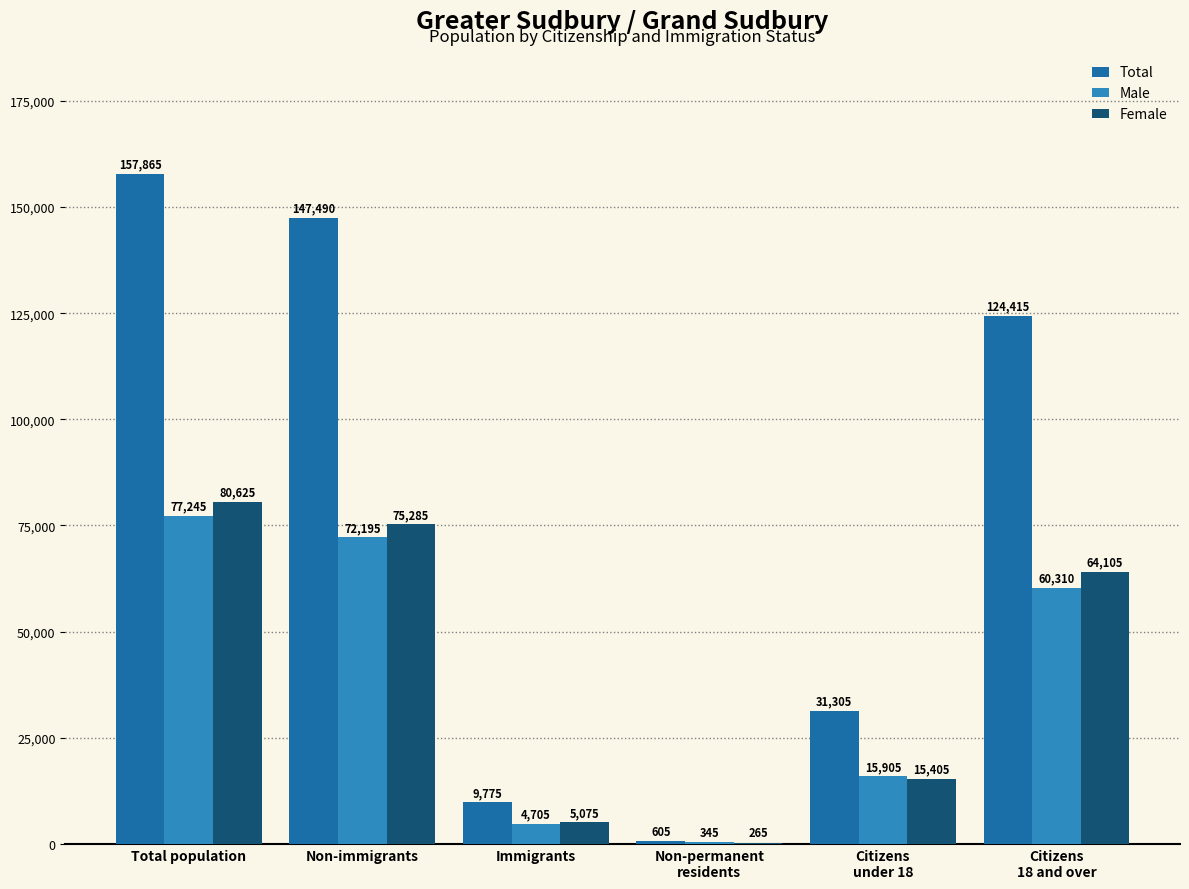

What are all the series names shown in the legend?

Total, Male, Female